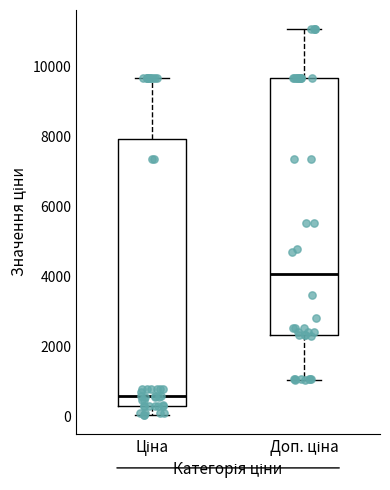

Where does the upper whisker of the box for Доп. ціна end on the y-axis? The values are not printed on the chart, so give them approximately, as read against the axis.

11000